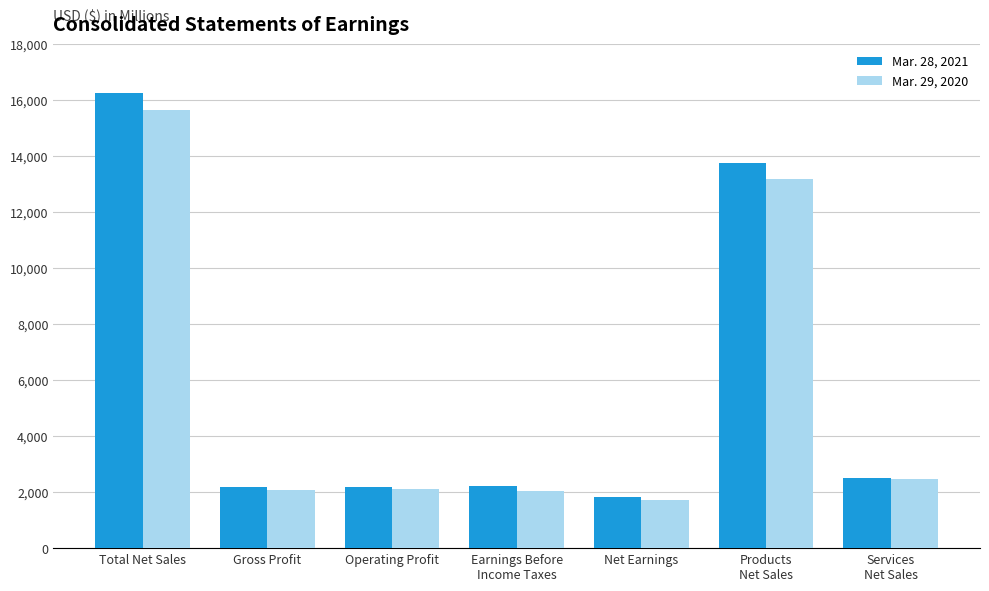

At which category is the sum across all series the highest?

Total Net Sales